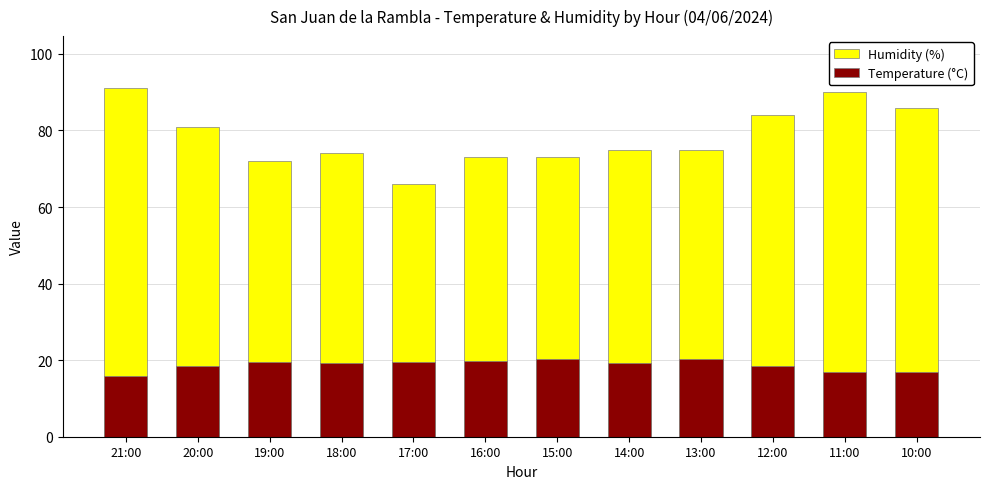

Rank the series at 13:00 from lowest to highest value.

Temperature (°C), Humidity (%)